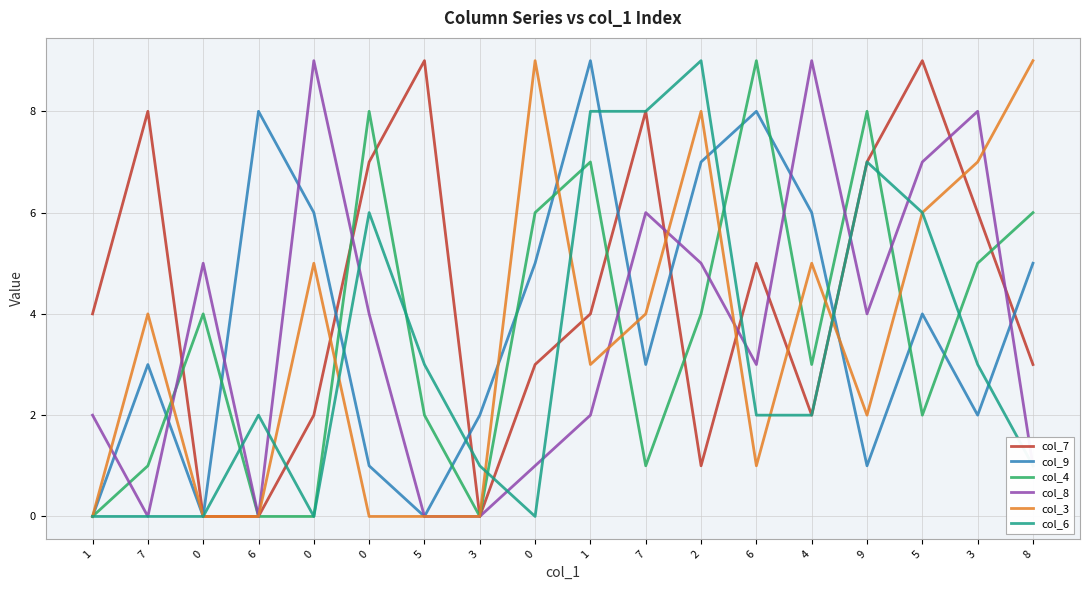

What is the label of the 14th point from the left?

4